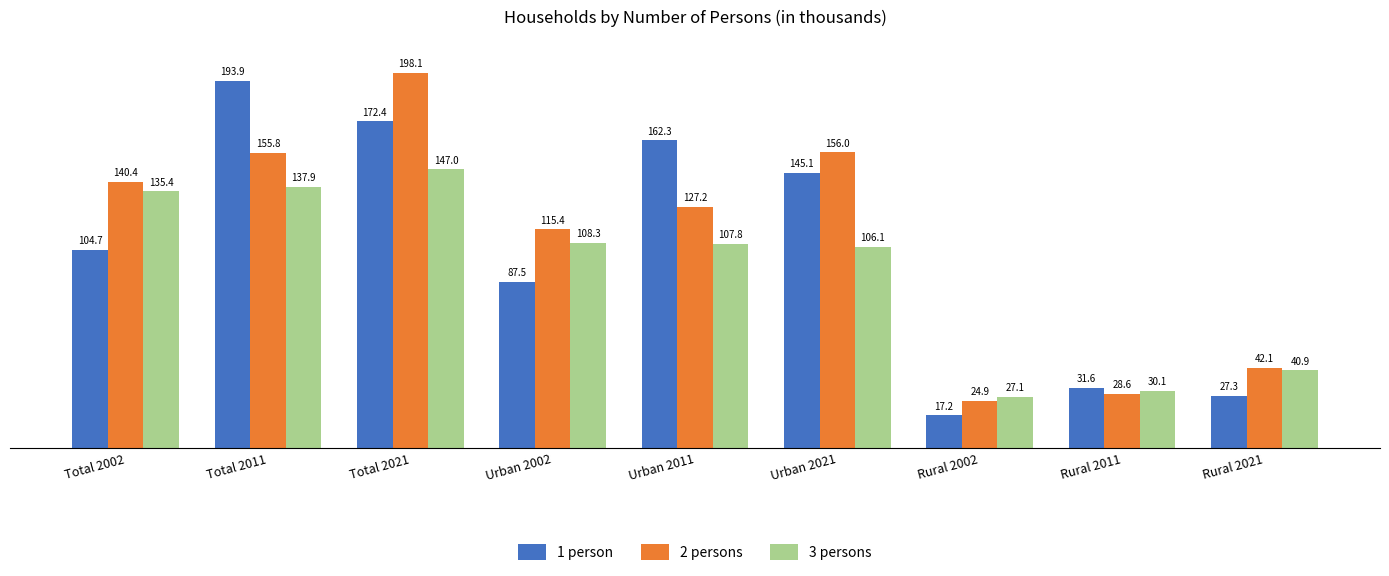

What is the difference between the 2 persons values at Urban 2002 and Urban 2021?

40.6